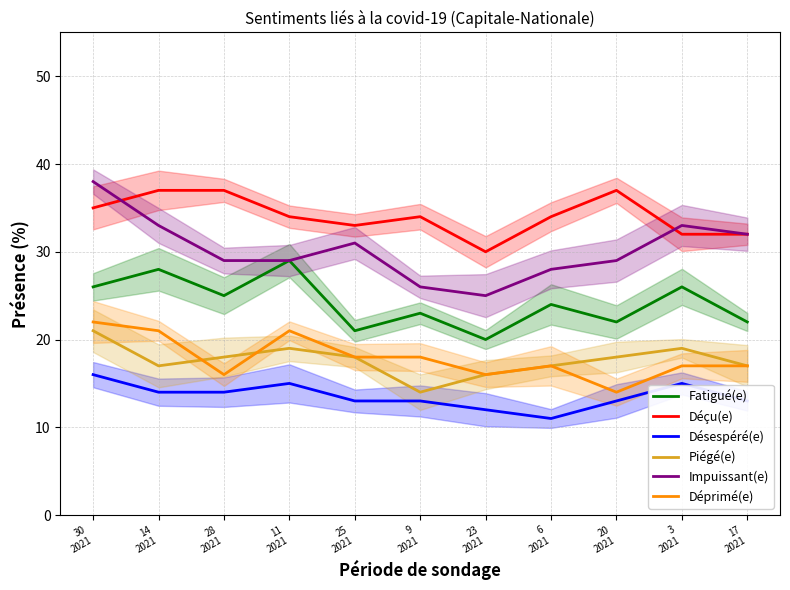

Read the Déçu(e) value at 11
2021.

34